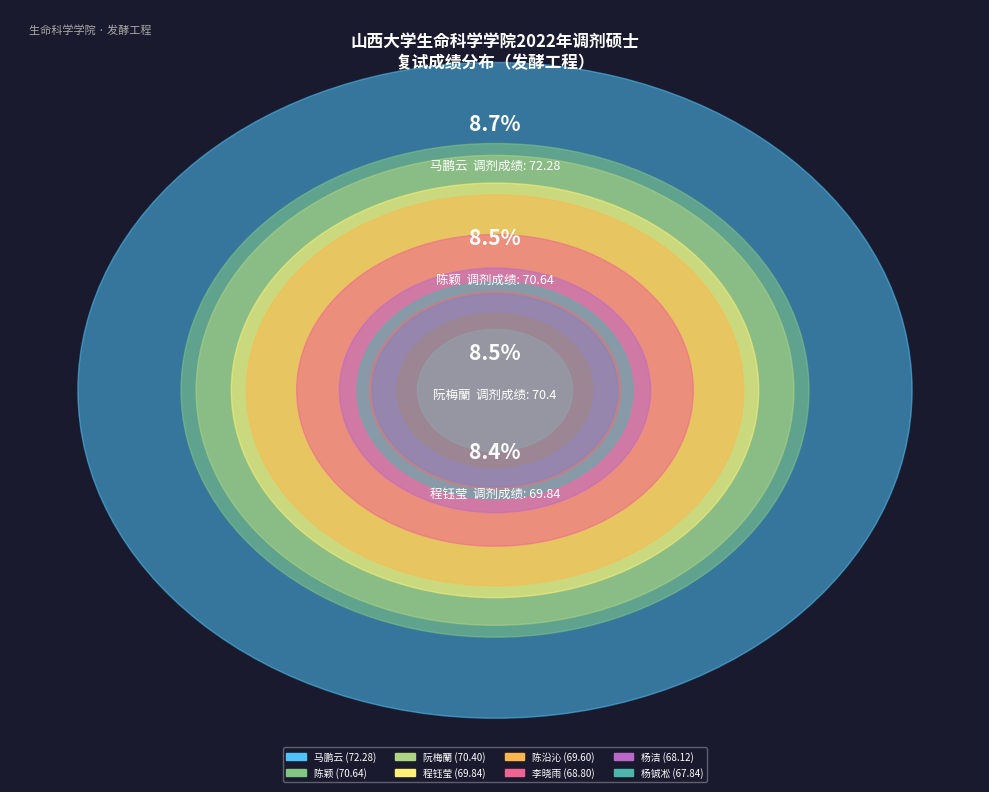

The 陈沿沁 slice represents 8% of the pie. True or false?

True